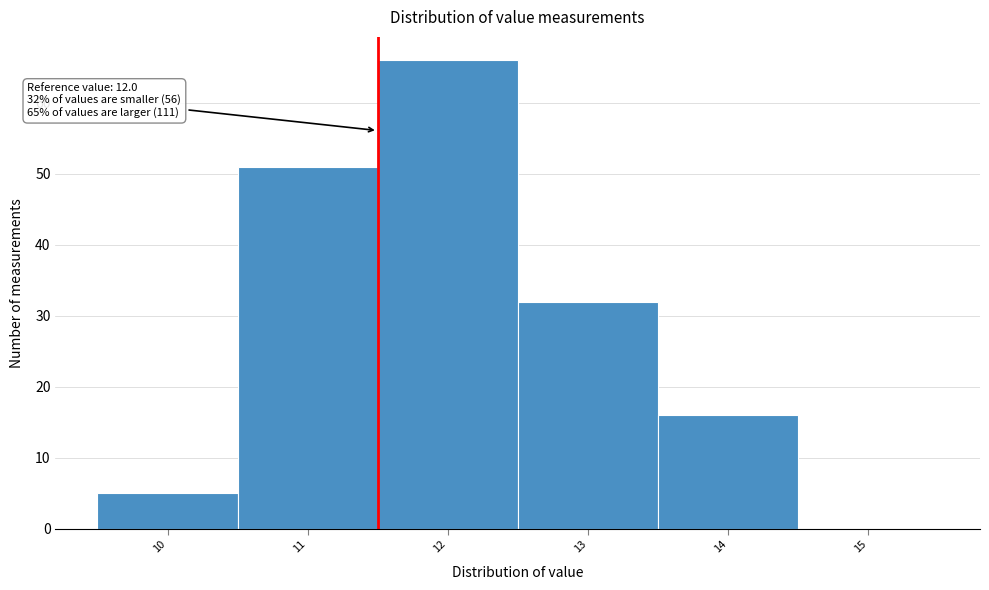

Reading left to right, list all the values displayed in this chart.

10=5	11=51	12=66	13=32	14=16	15=0